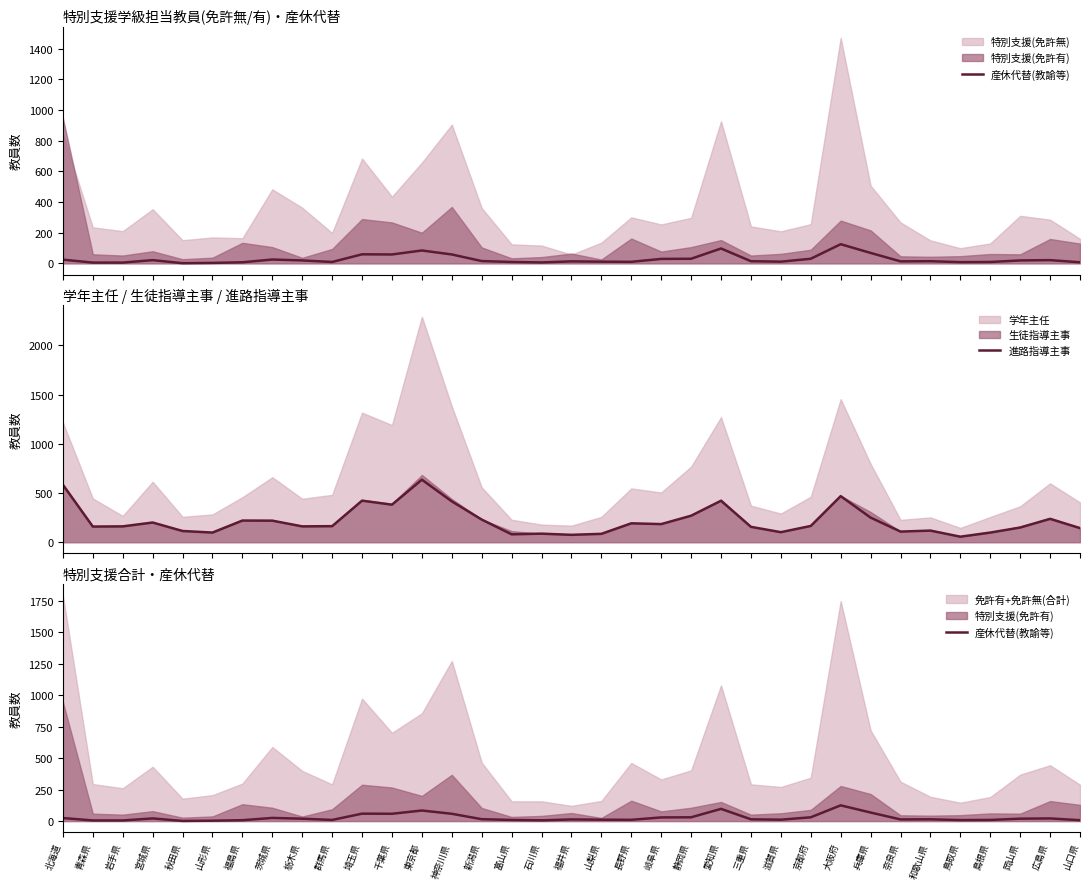

What is the total value across all series at 福島県?

227